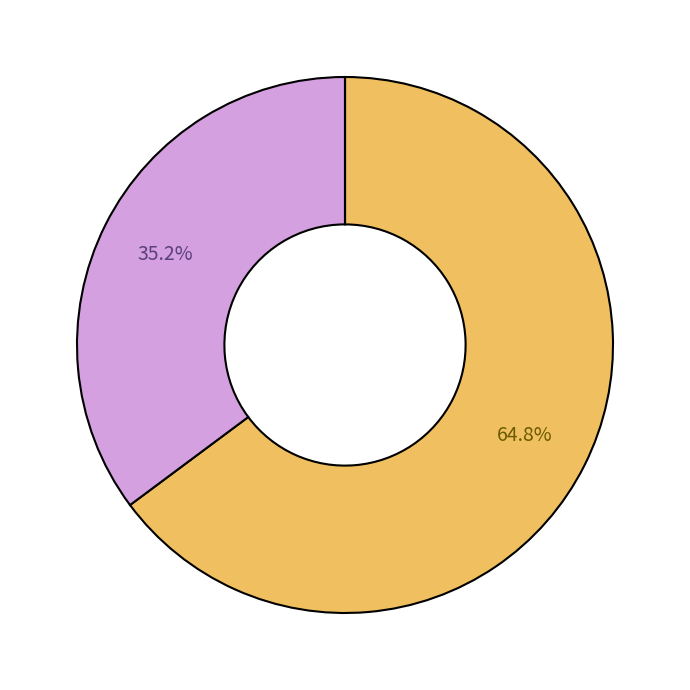

To the nearest percent, what is the average slice percentage?

33%